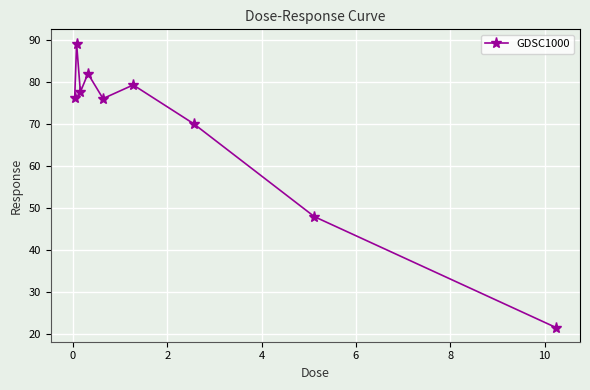

Does the chart display data point markers on the line(s)?

Yes